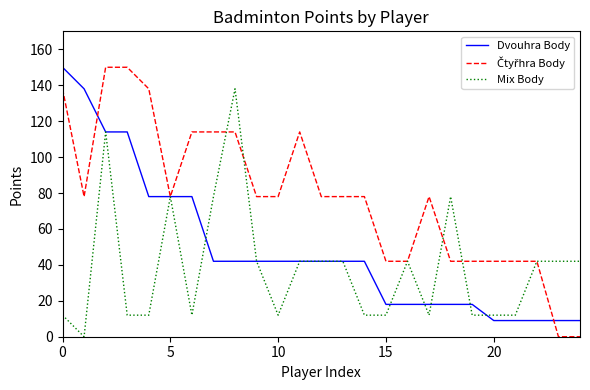

What is the label of the 9th point from the left?

8